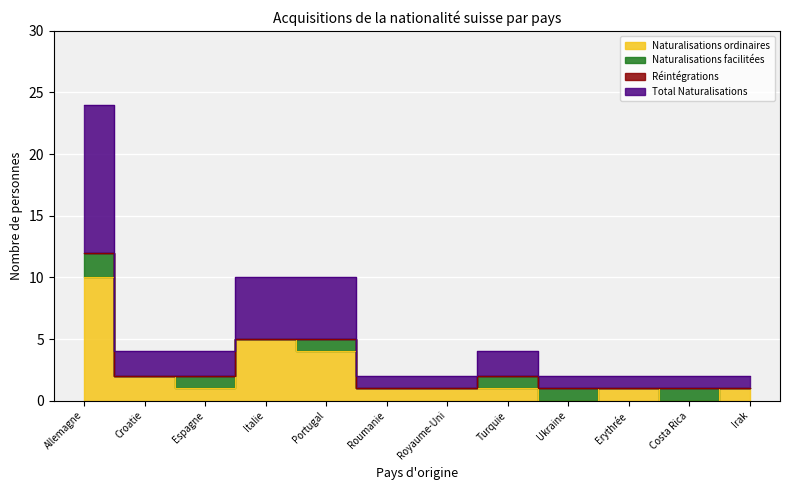

True or false: Total Naturalisations and Naturalisations ordinaires cross at least once.

False